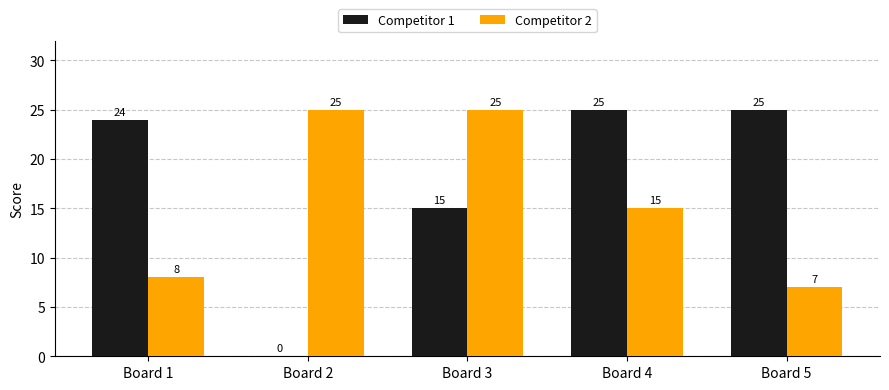

What is the total value across all series at Board 3?

40